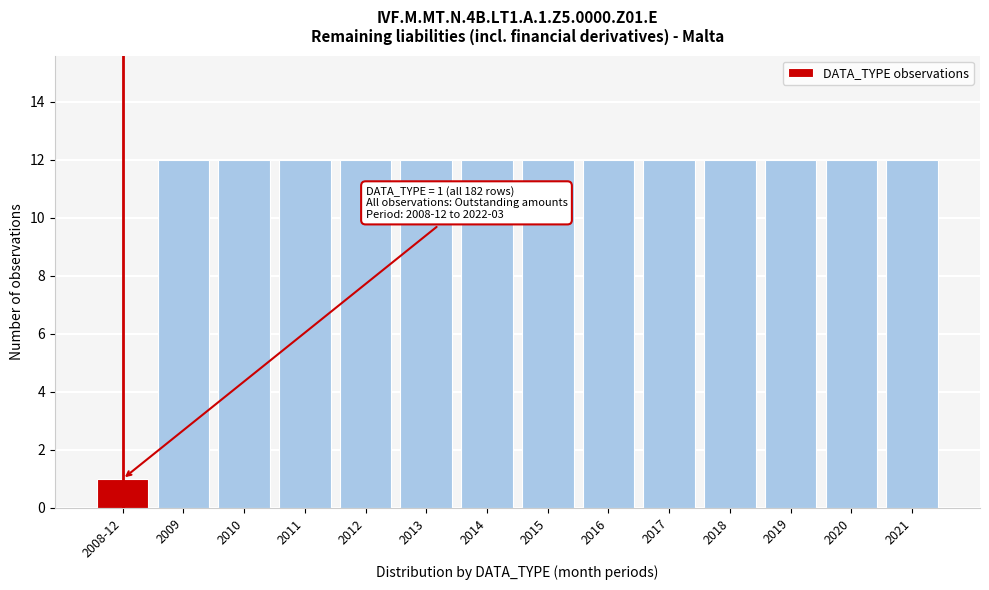

Reading left to right, extract all data points from this chart.

2008-12=1	2009=12	2010=12	2011=12	2012=12	2013=12	2014=12	2015=12	2016=12	2017=12	2018=12	2019=12	2020=12	2021=12